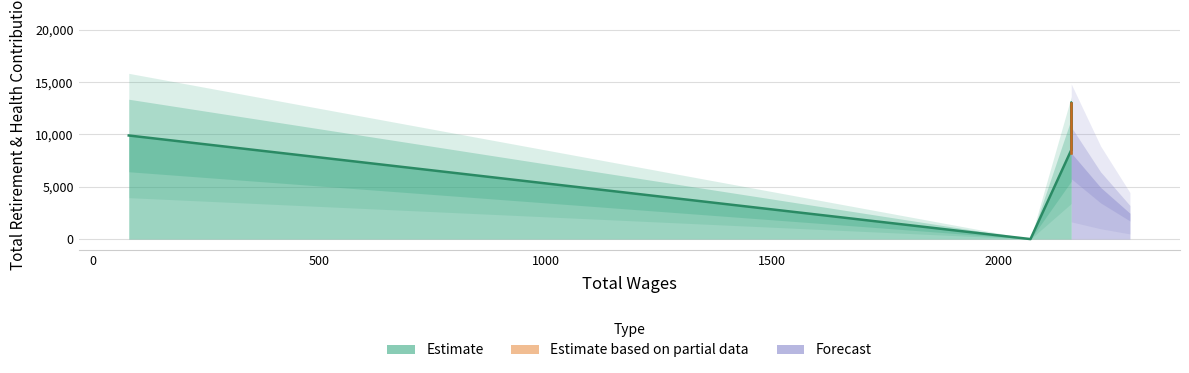

Read the value at 2160.0, to the nearest 50.

8250